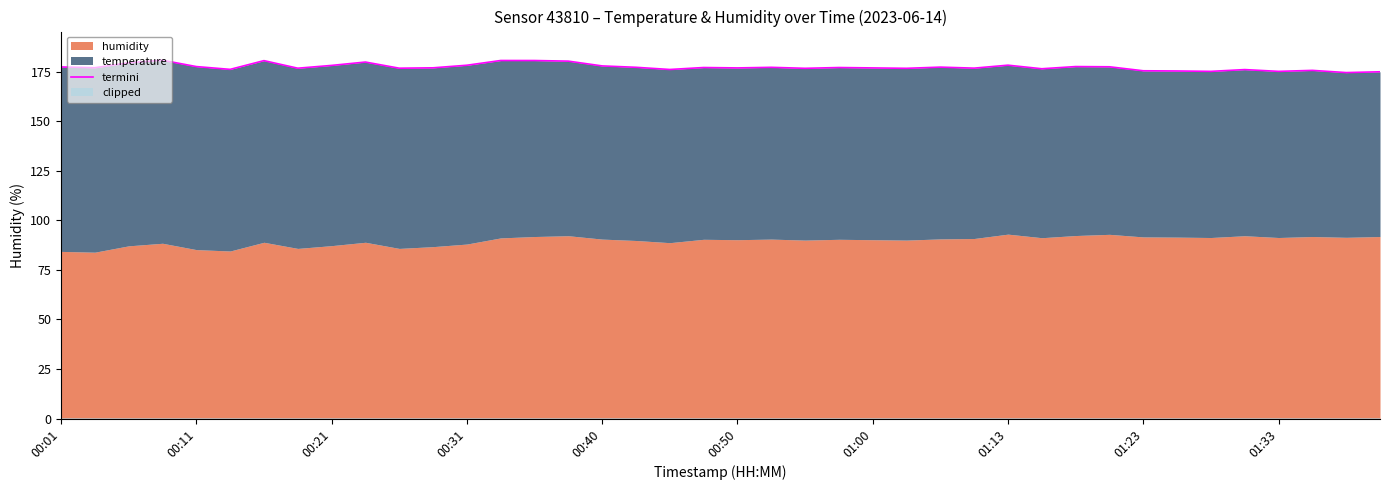

What is the difference between the maximum and minimum values?

6.2